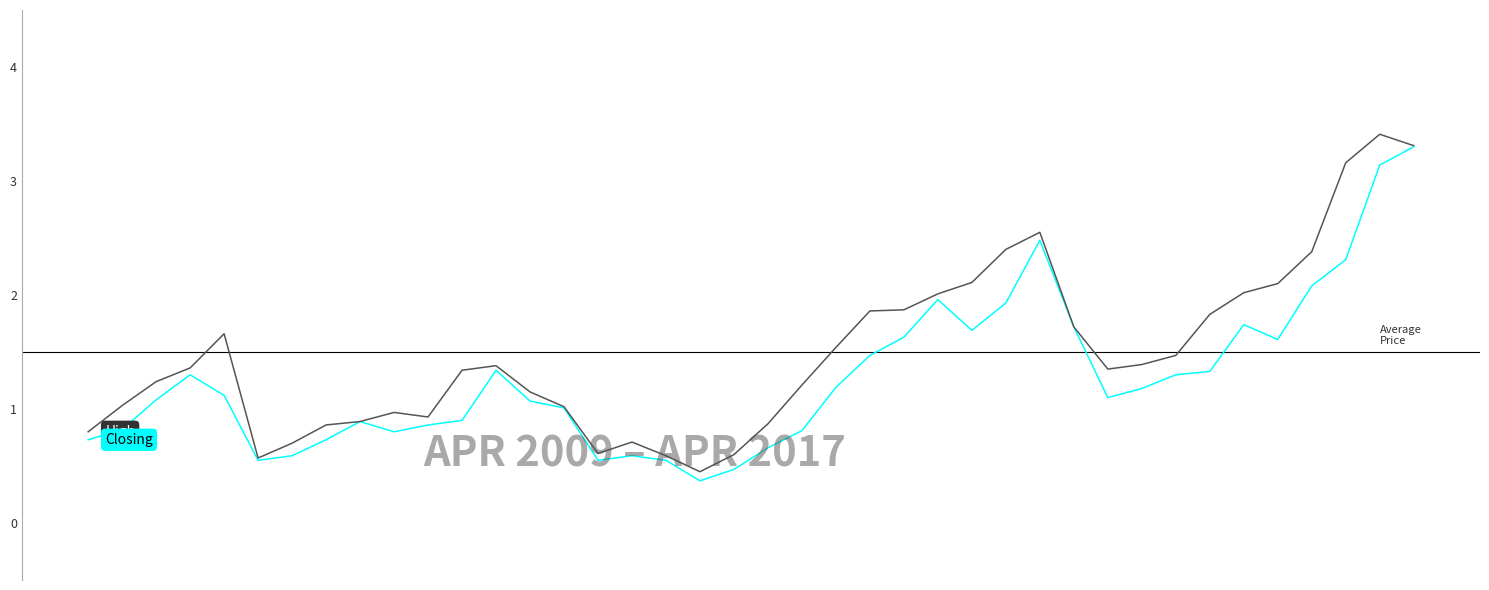

Rank the series by their average value, from highest to lowest.

High, Closing